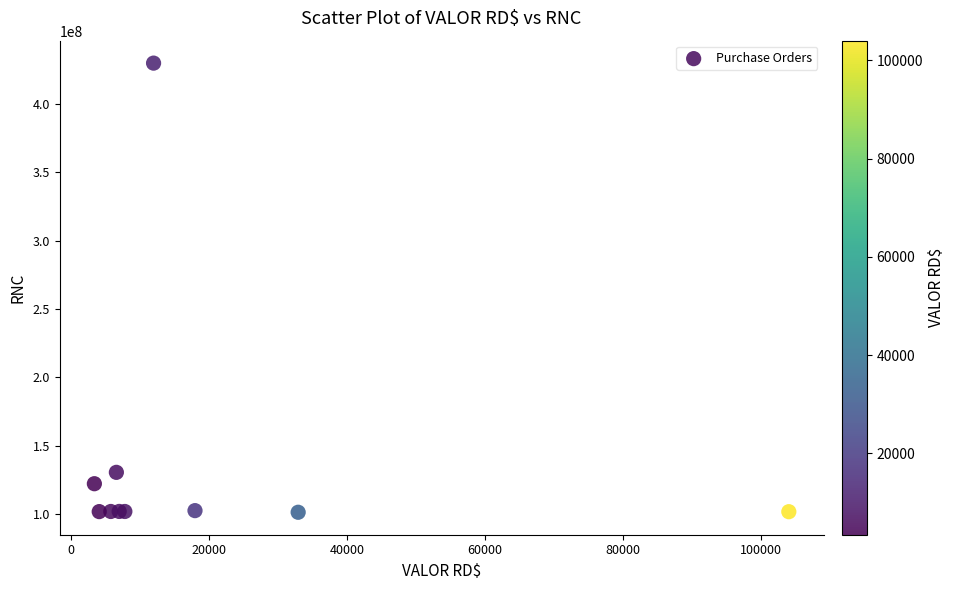

What Y value in the scatter plot is closest to 265590030?

130342873